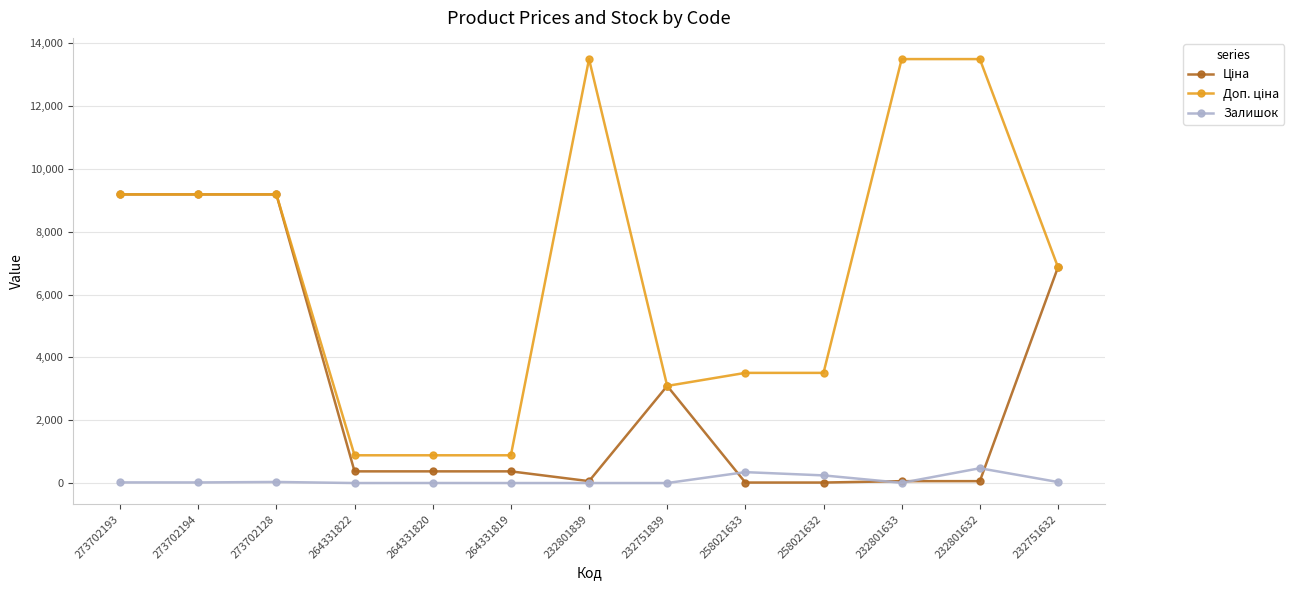

What is the total value across all series at 232751839?

6182.2